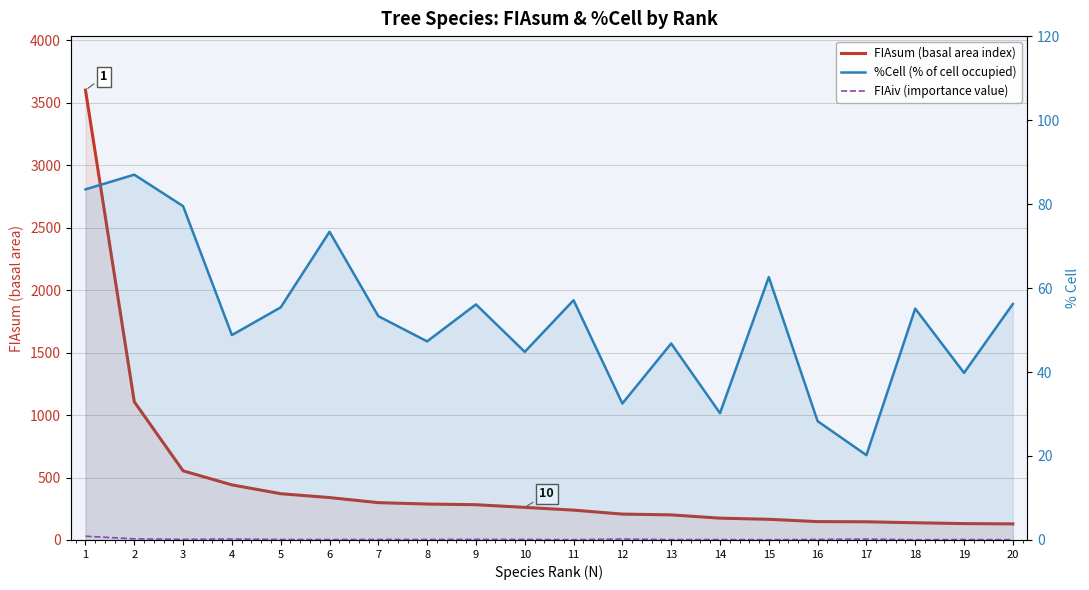

At which label does FIAiv (importance value) first exceed 3?

1